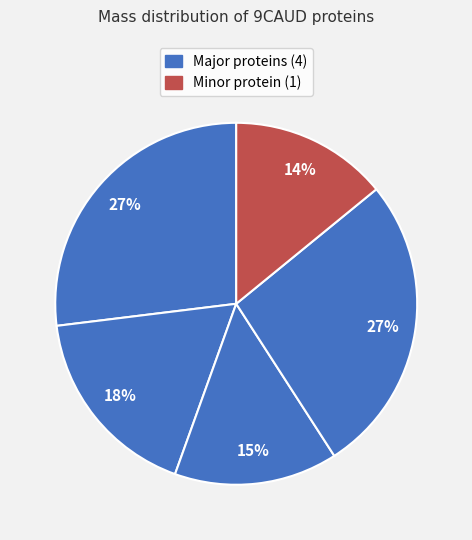

To the nearest percent, what is the difference between the largest and smallest slice percentages?

13%